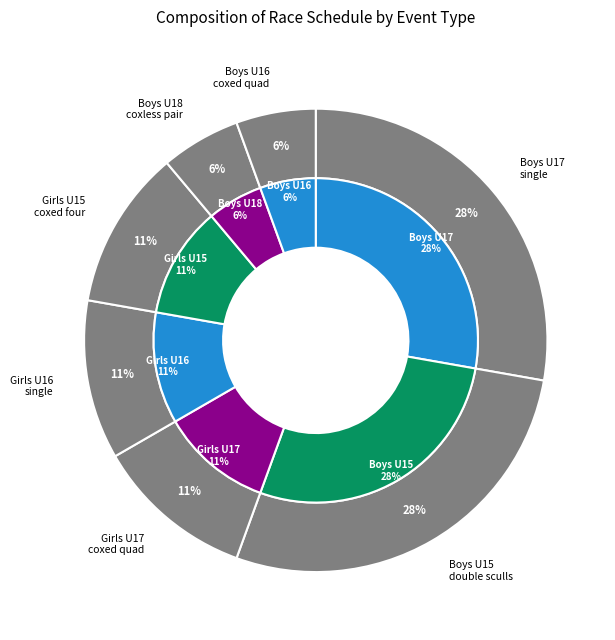

Is Girls U17 coxed quad sculls the majority of the pie?

No